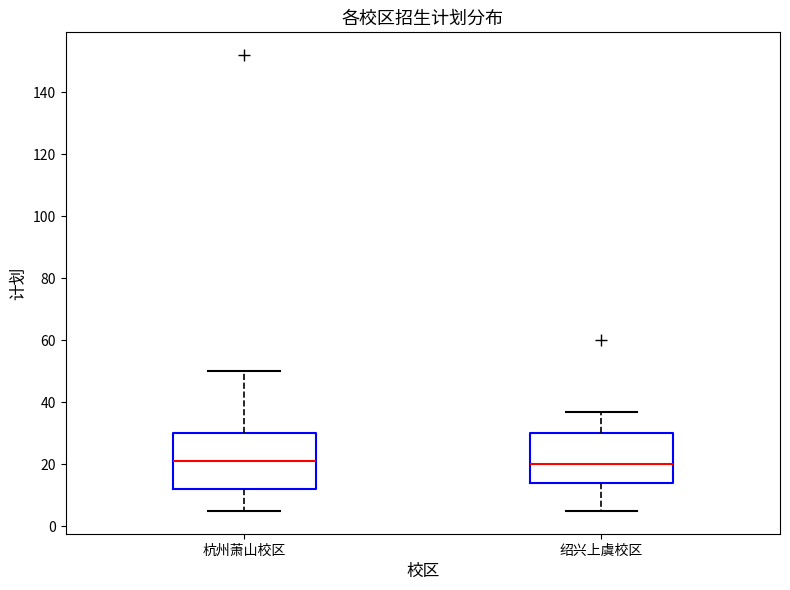

Reading left to right, transcribe this box plot: for each box, give where its median line is, the range the box spans, and where its two whiskers end, as read against the y-axis. The values are not printed on the chart, so give them approximately, as read against the axis.

杭州萧山校区: median 22, box 12 to 30, whiskers 6 to 50
绍兴上虞校区: median 20, box 14 to 30, whiskers 6 to 38